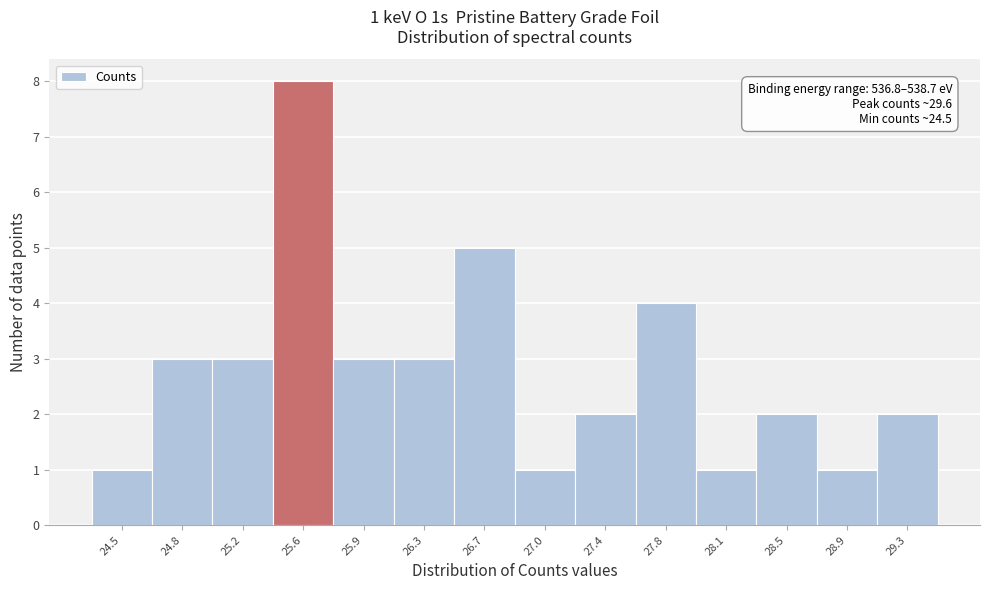

Reading left to right, transcribe all the data shown in this chart.

1	3	3	8	3	3	5	1	2	4	1	2	1	2